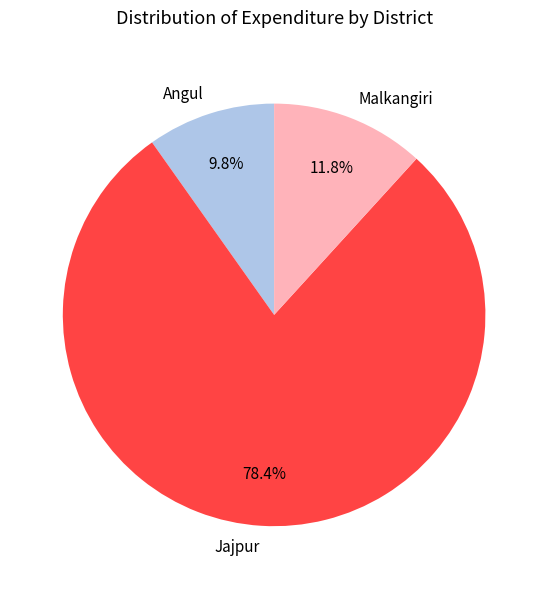

Does any single category account for the majority?

Yes